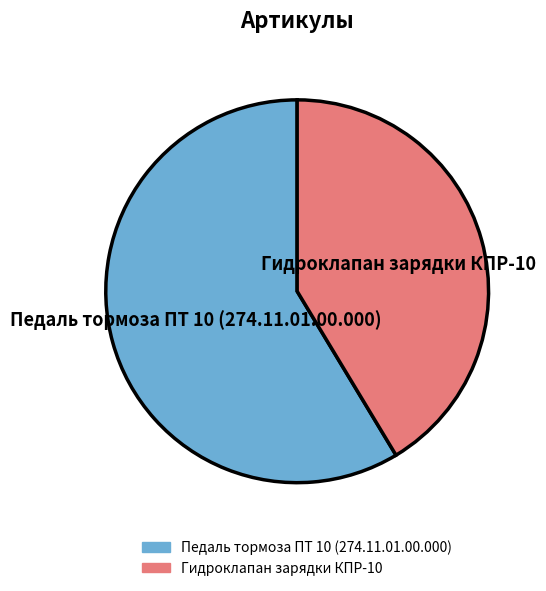

Which slice represents more than half of the pie?

Педаль тормоза ПТ 10 (274.11.01.00.000)